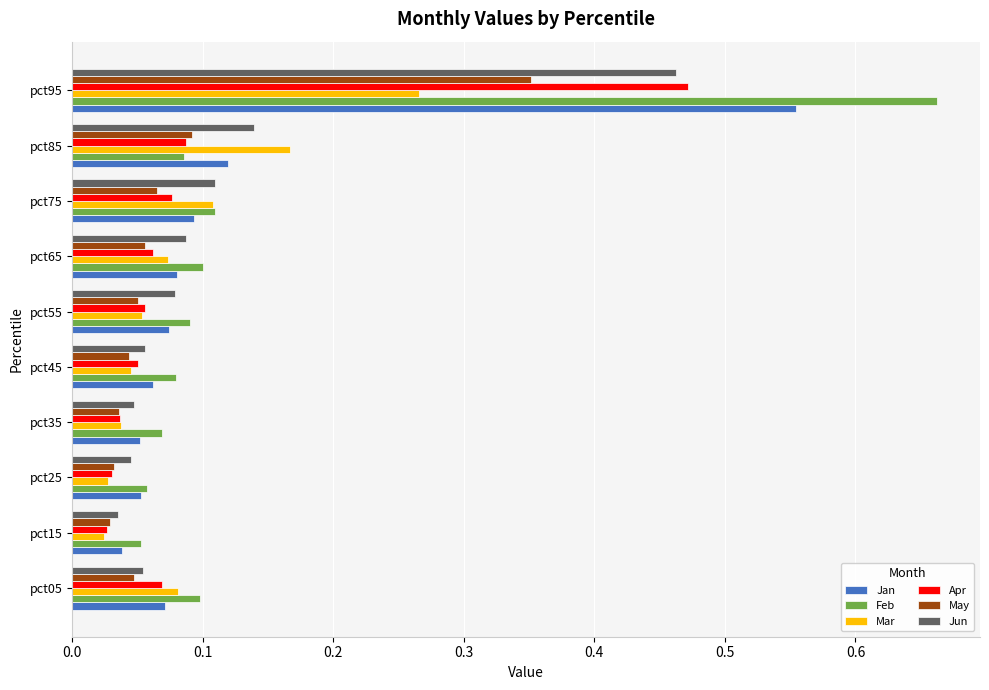

Is it true that Jun equals 0.1 at pct25?

False